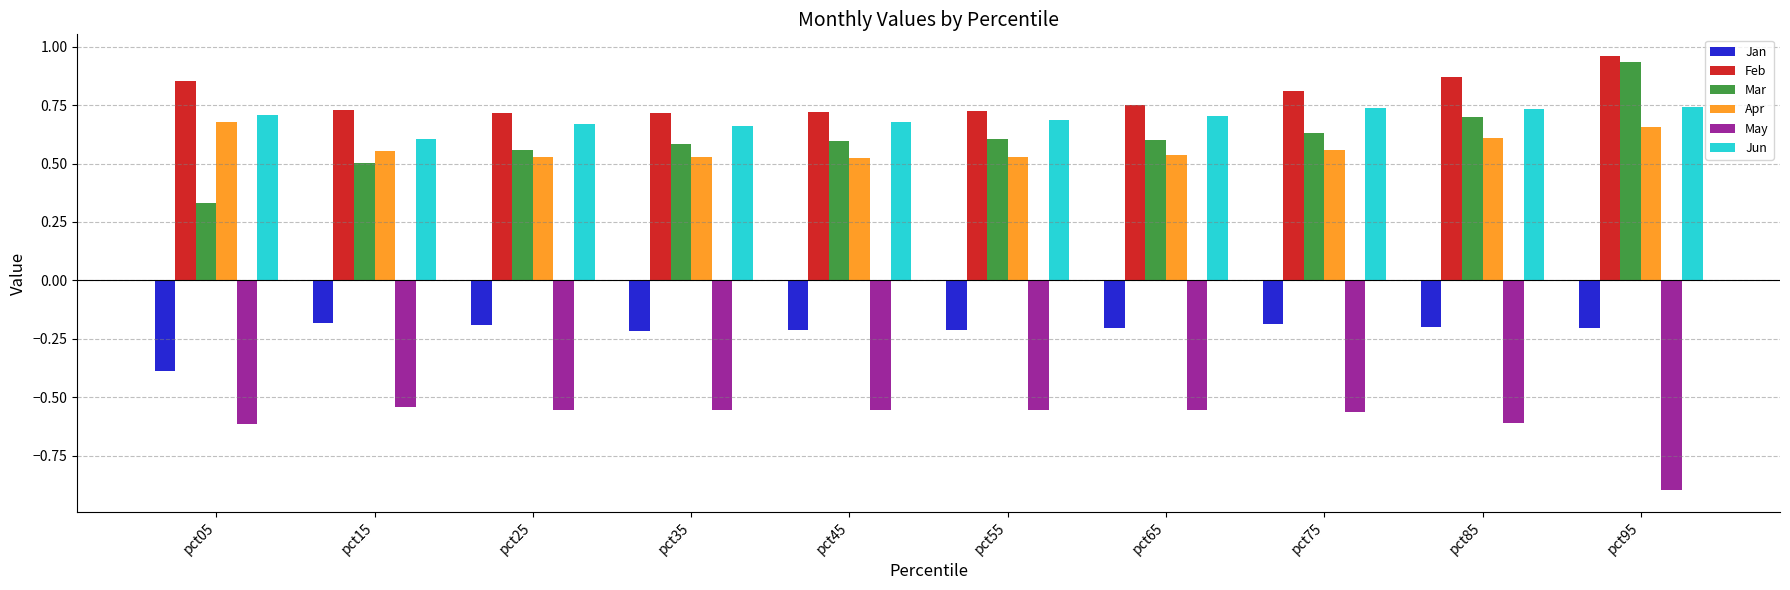

Which series has the largest total across all categories?

Feb